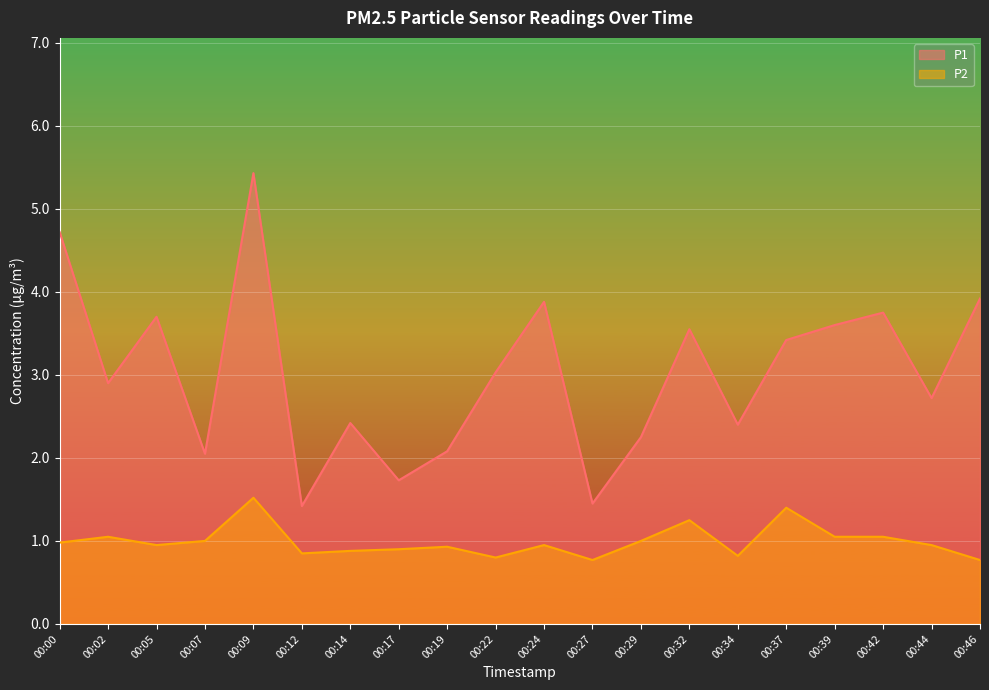

At which category does P2 reach its first local valley?

00:05